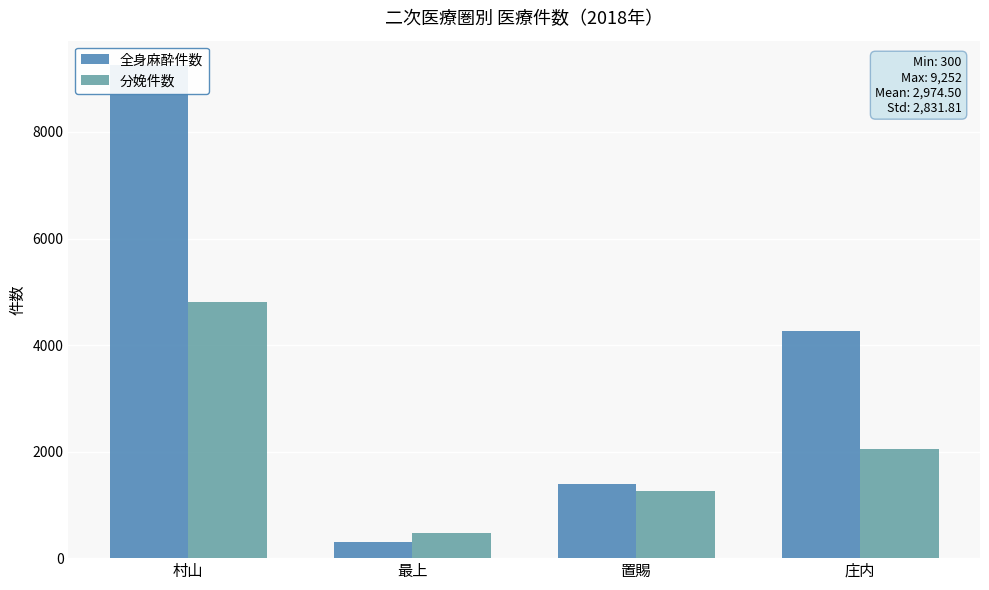

At which label is 全身麻酔件数 closest to 4776?

庄内